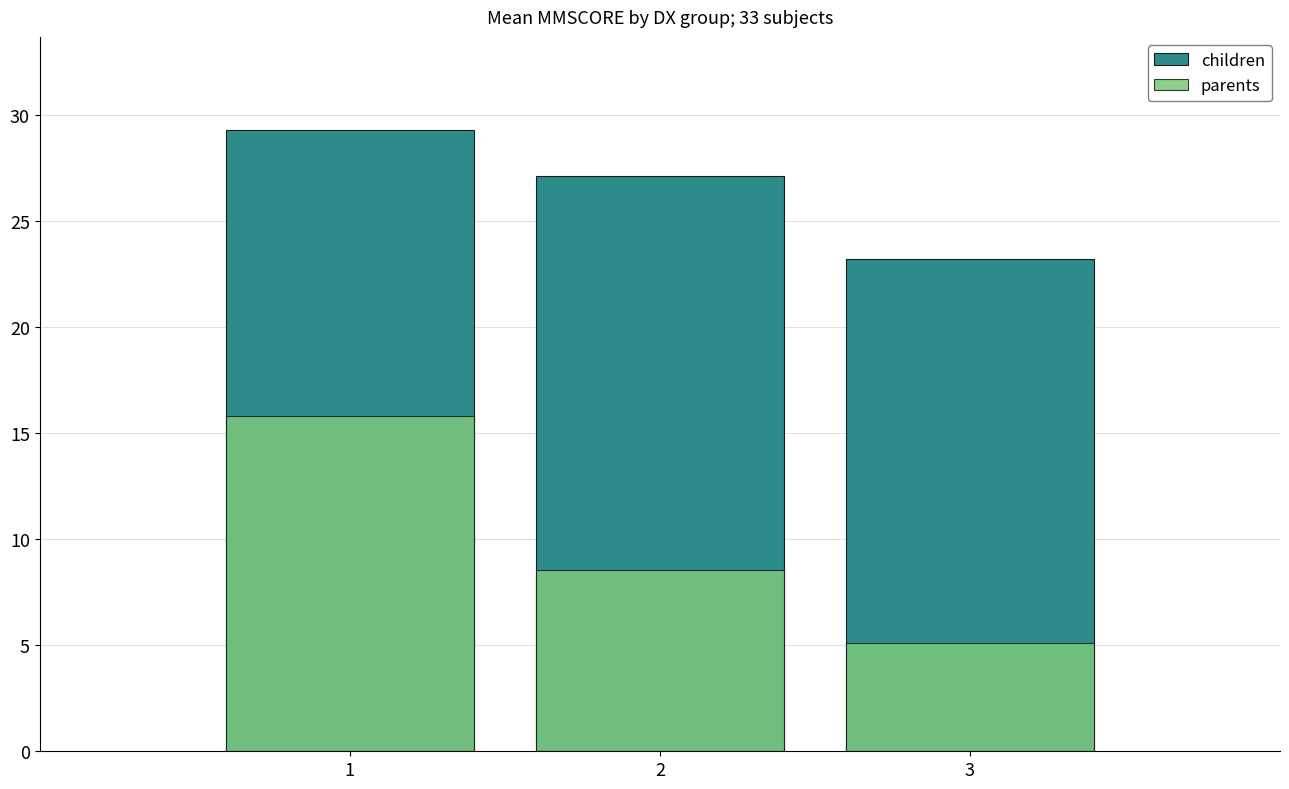

At which category is the sum across all series the highest?

1